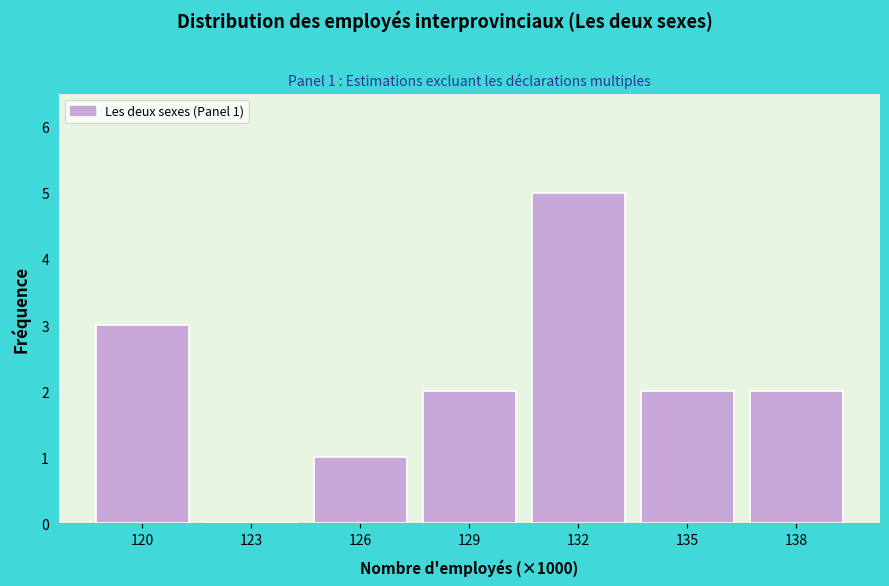

Reading left to right, extract all data points from this chart.

120=3	123=0	126=1	129=2	132=5	135=2	138=2